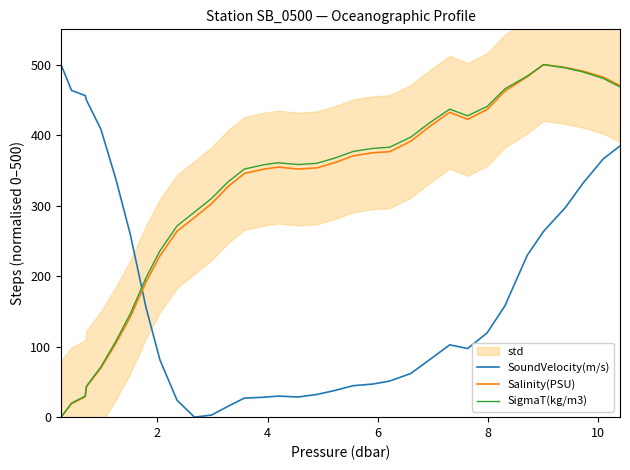

Which series ends up on top after the final intersection of SoundVelocity(m/s) and SigmaT(kg/m3)?

SigmaT(kg/m3)